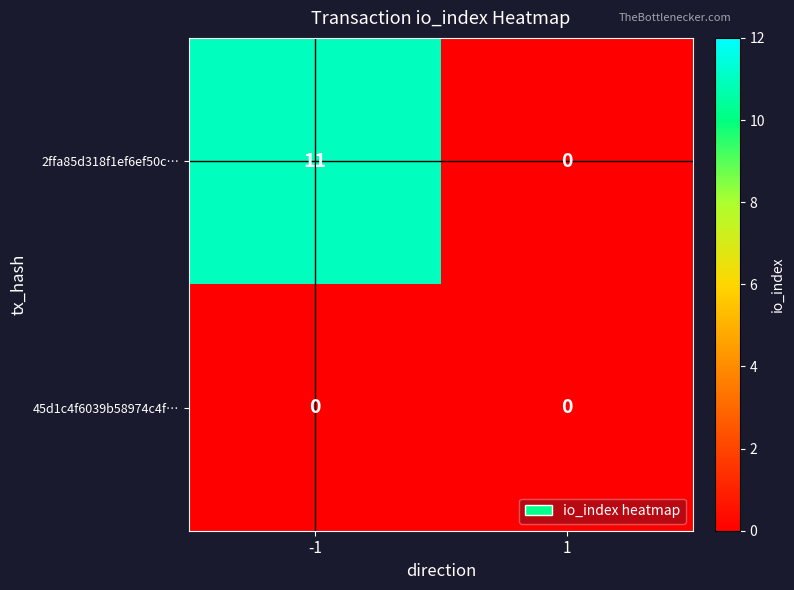

Reading right to left, what are all the values shown in this chart?

2ffa85d318f1ef6ef50c…: 1=0	-1=11
45d1c4f6039b58974c4f…: 1=0	-1=0